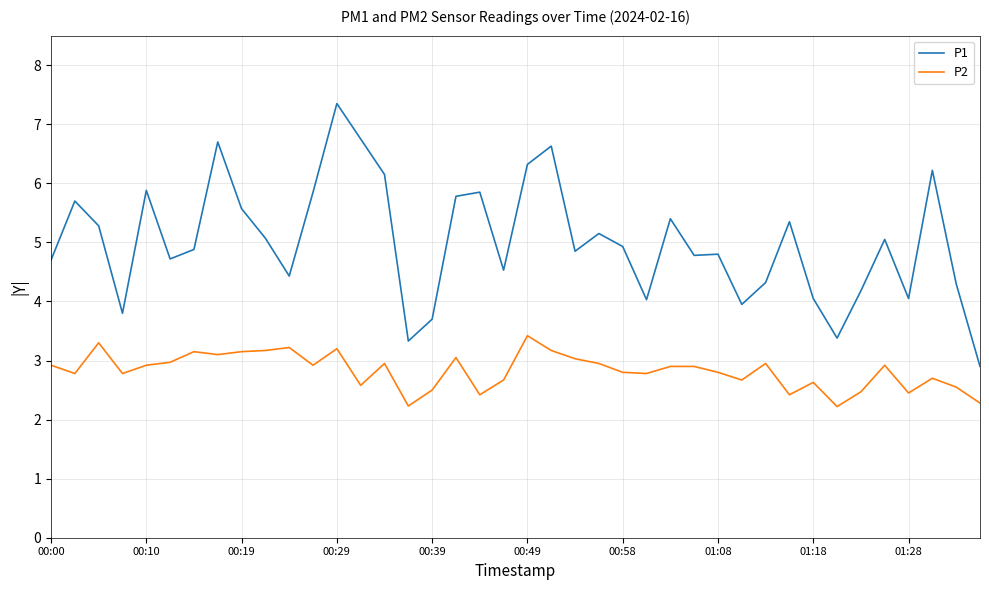

How many lines are shown in the chart?

2